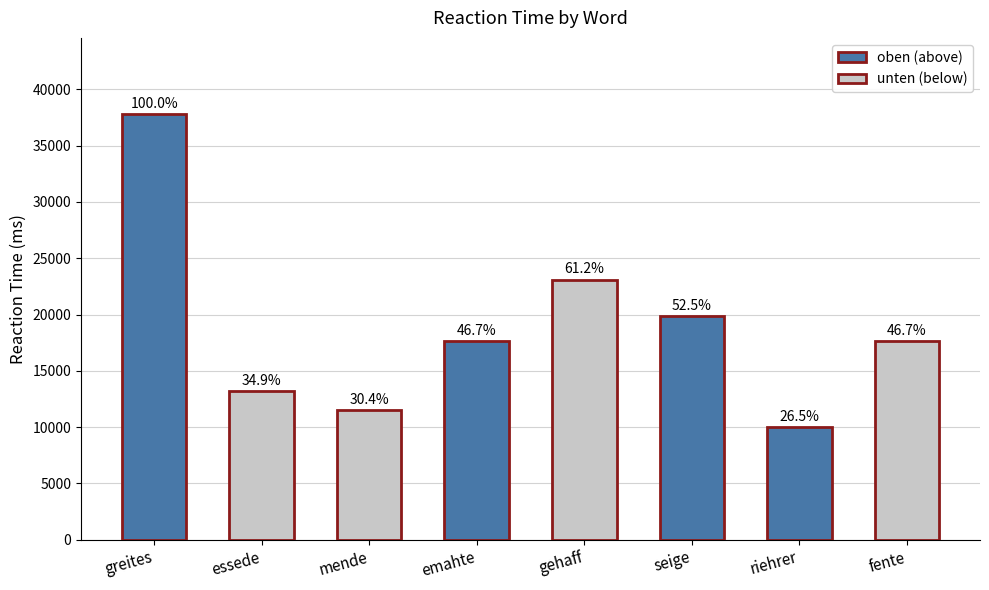

How many bars are there in total?

8